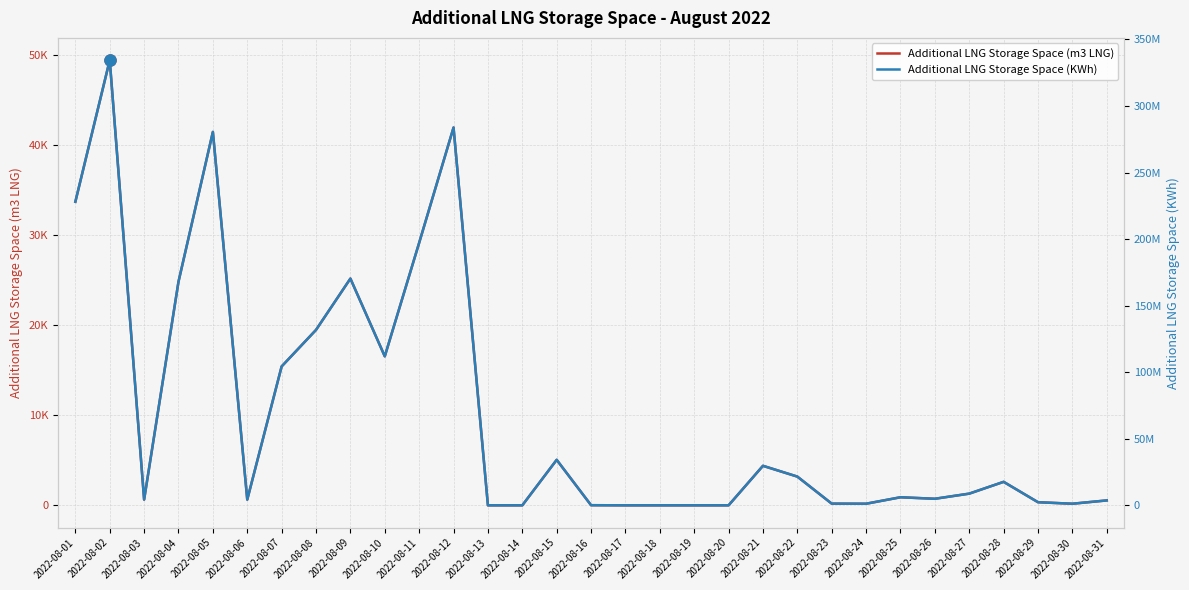

How many categories are shown in the chart?

31